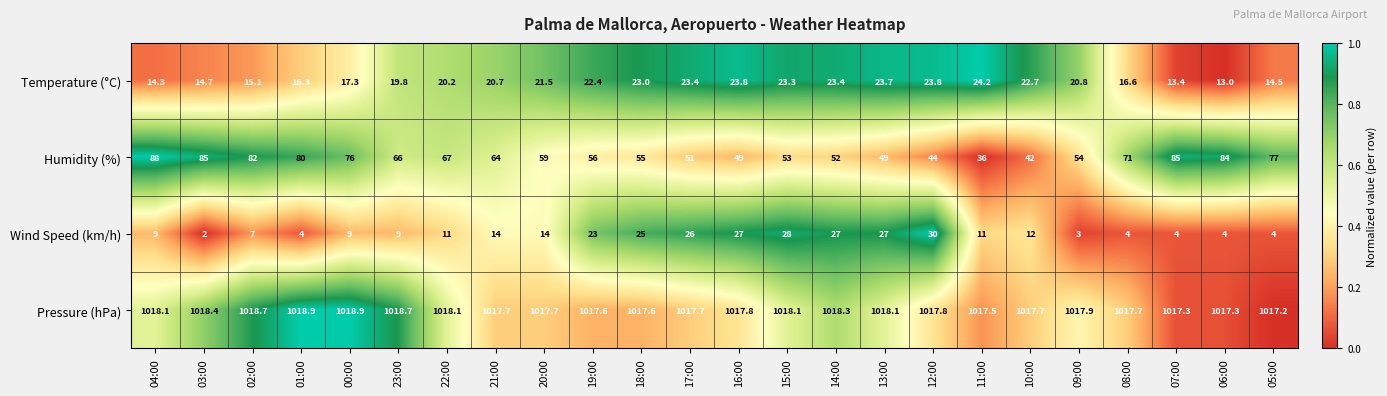

Is it true that Temperature (°C) equals 23.0 at 18:00?

True